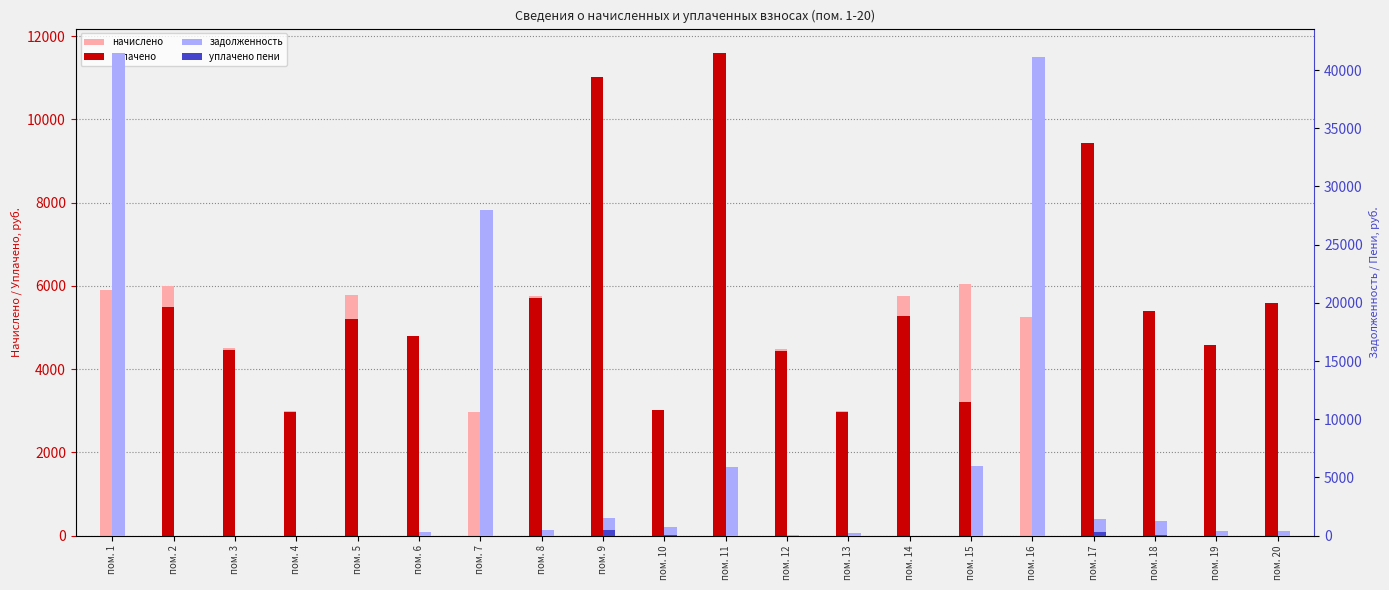

What is the sum of the уплачено values at пом. 6 and пом. 4?

7757.0